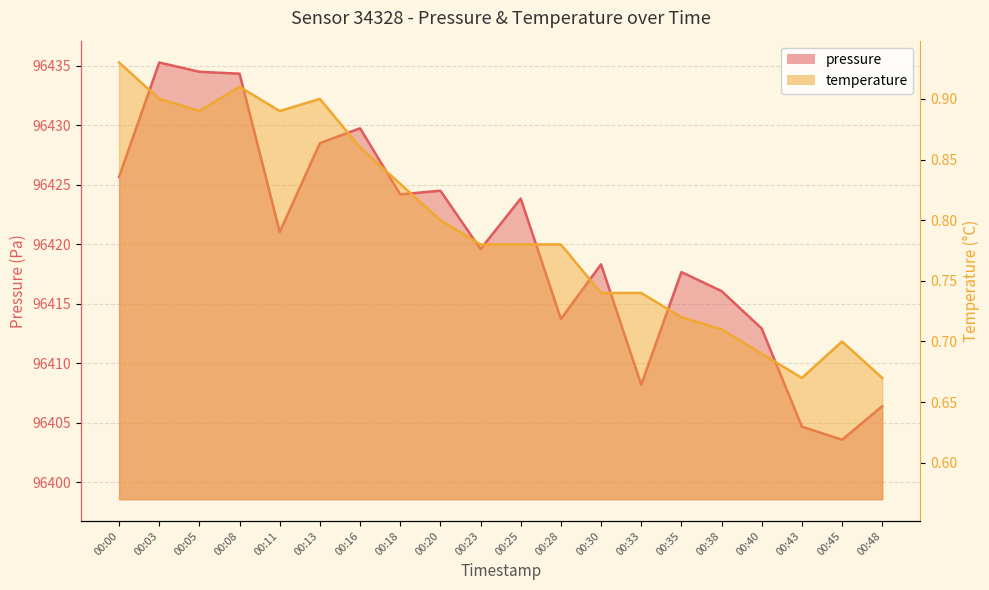

Reading left to right, what are all the values shown in this chart?

pressure: 96425.7	96435.3	96434.5	96434.3	96421.0	96428.5	96429.8	96424.2	96424.5	96419.6	96423.8	96413.7	96418.3	96408.2	96417.7	96416.1	96412.9	96404.7	96403.6	96406.4
temperature: 0.9	0.9	0.9	0.9	0.9	0.9	0.9	0.8	0.8	0.8	0.8	0.8	0.7	0.7	0.7	0.7	0.7	0.7	0.7	0.7